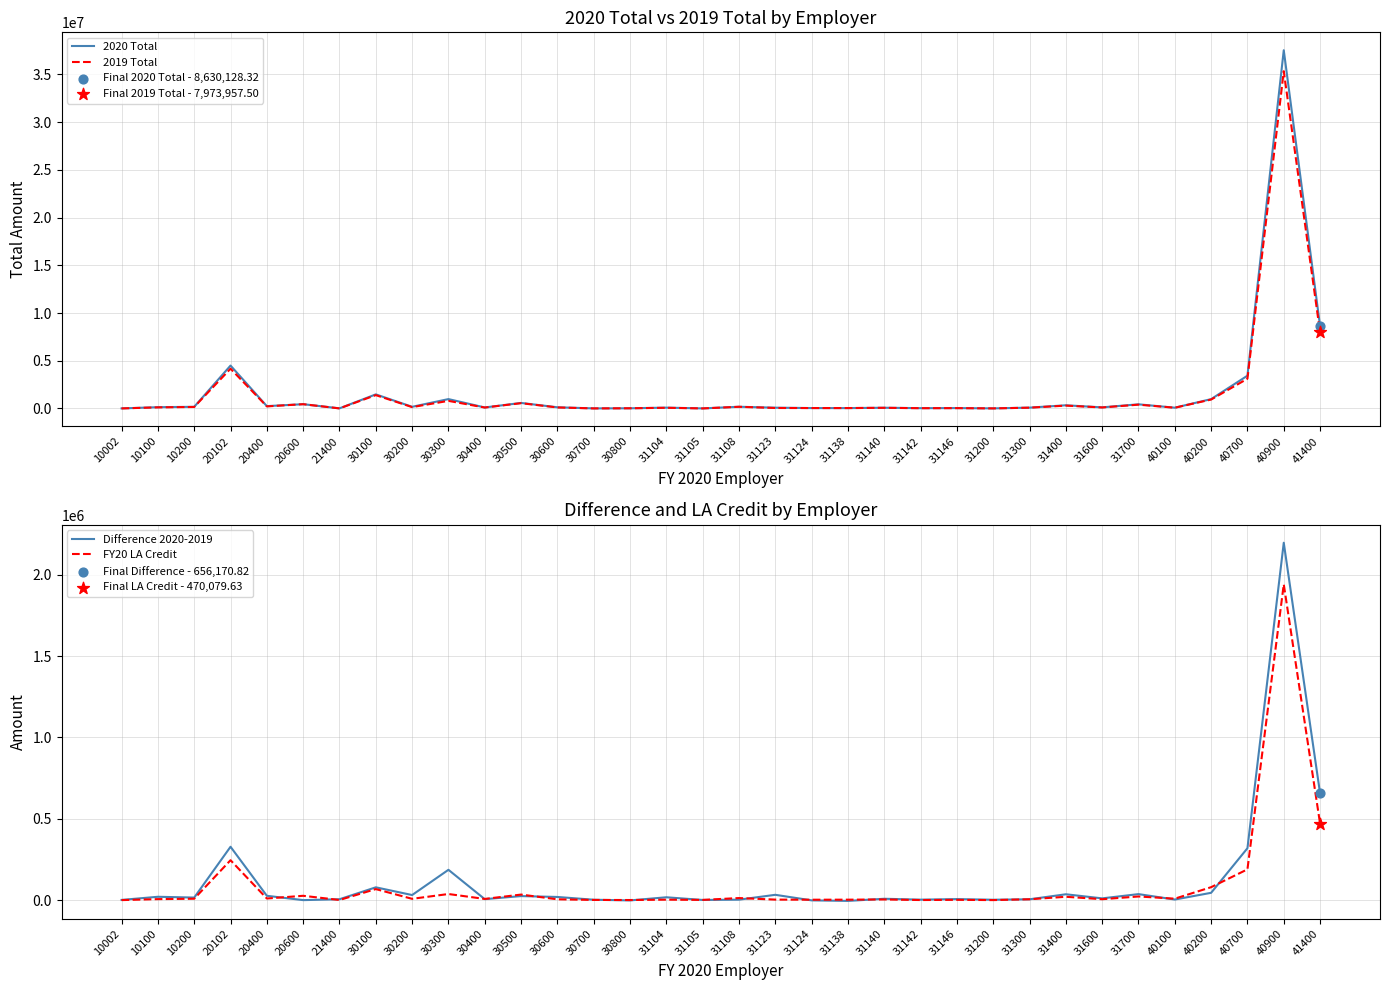

Which series contains the lowest Y value?

Difference 2020-2019